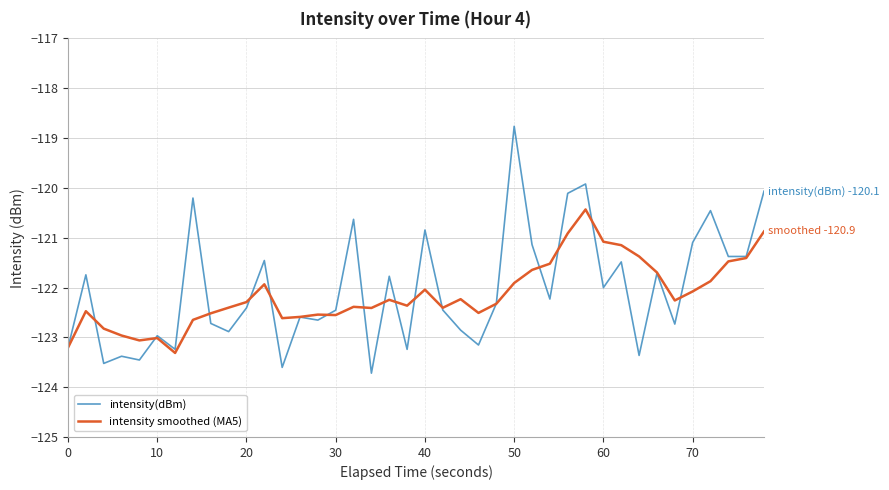

What is the greatest value displayed?

-118.8